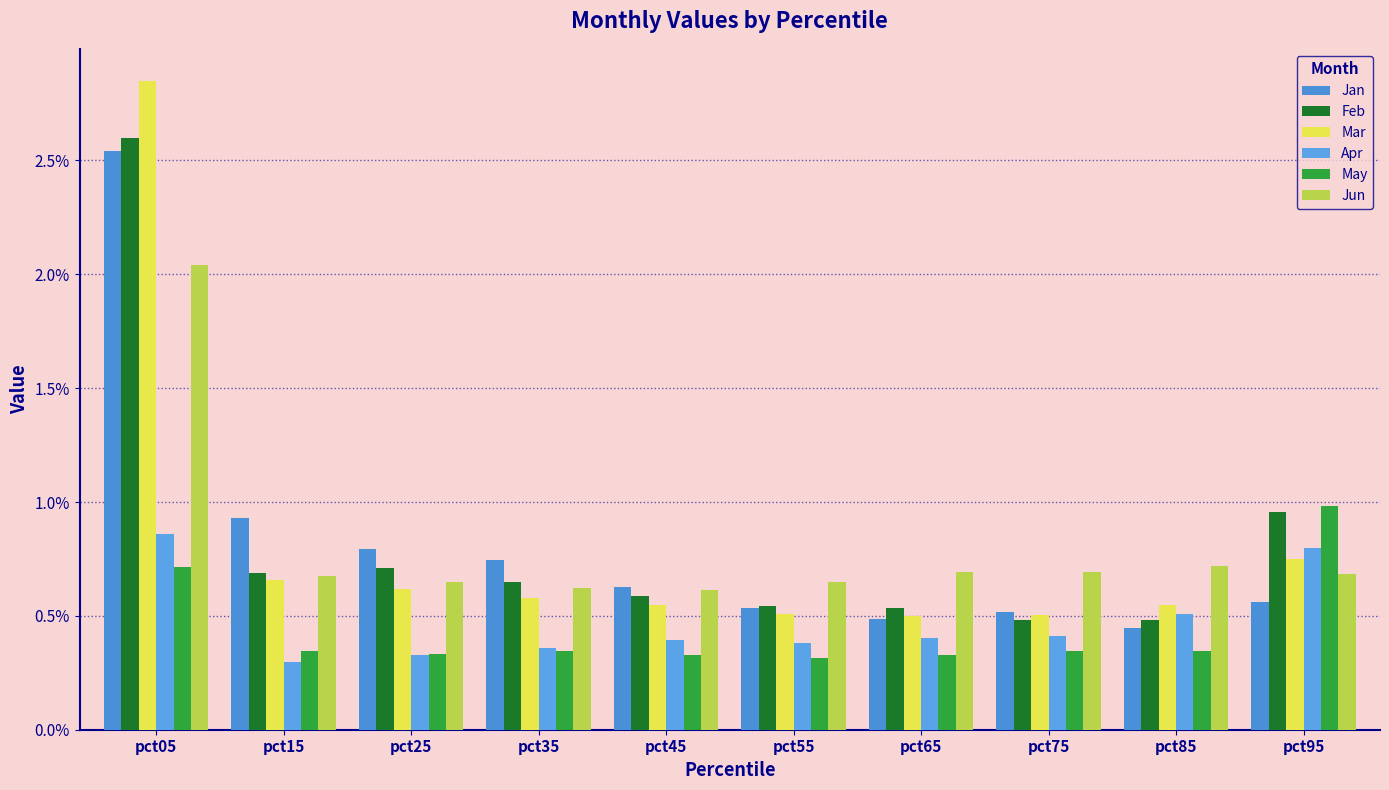

Which series changed the most between pct25 and pct35?

Feb